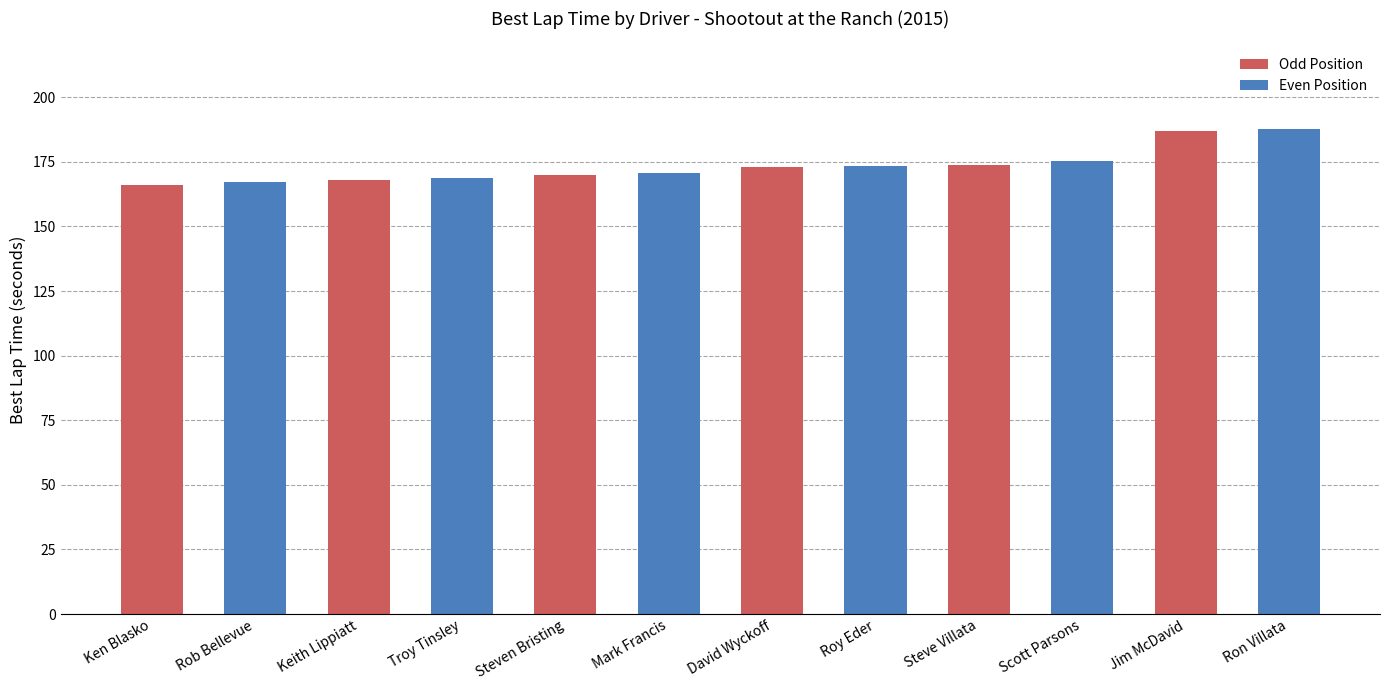

What is the label of the 12th bar from the right?

Ken Blasko